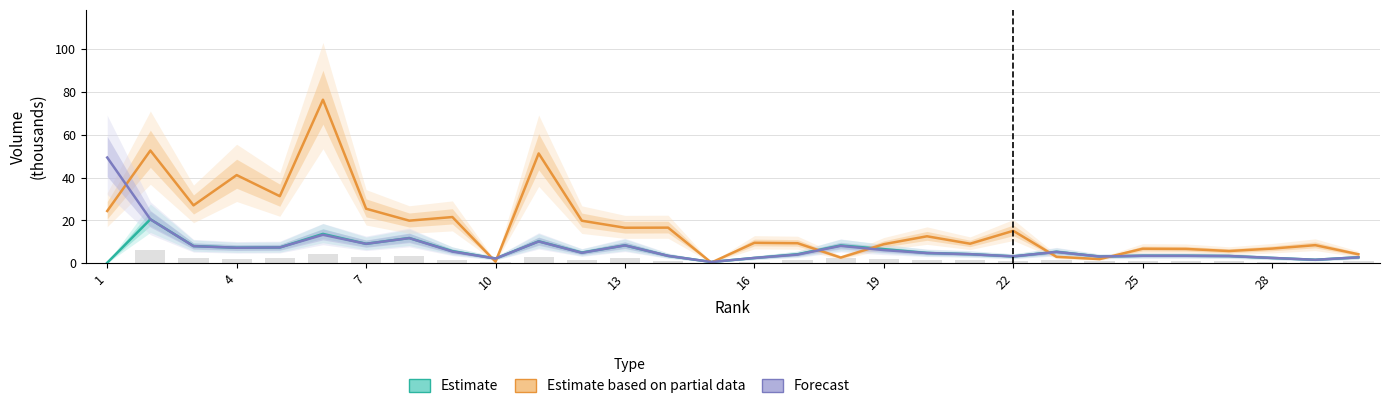

What value does the Estimate series have at 7?

9.0